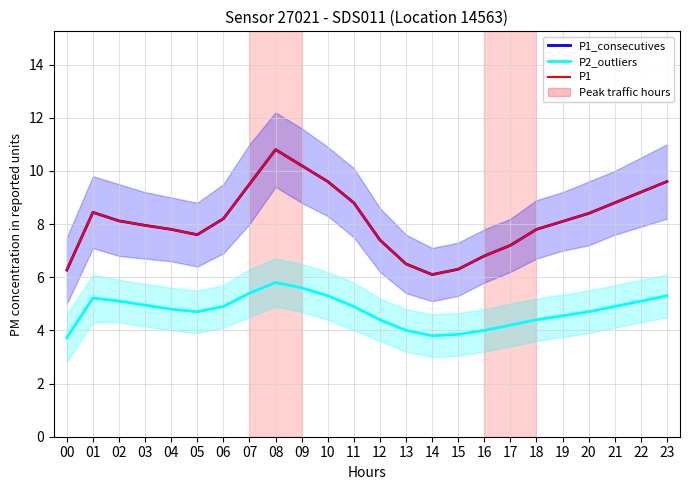

True or false: P1 and P2_outliers cross at least once.

False